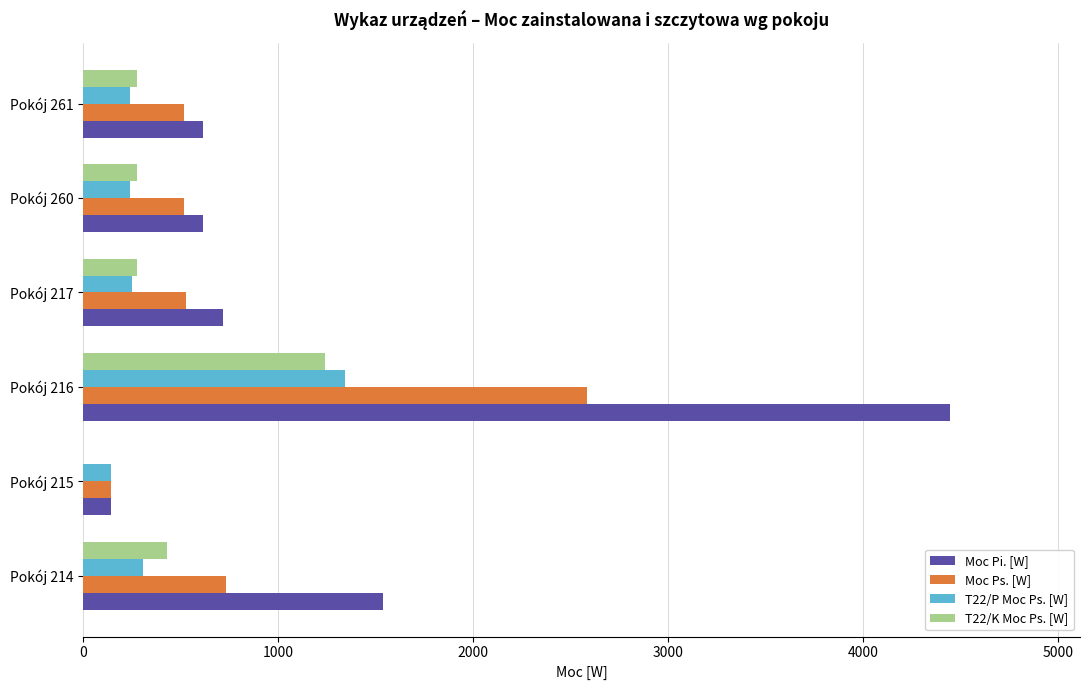

What is the total value across all series at Pokój 215?

432.0